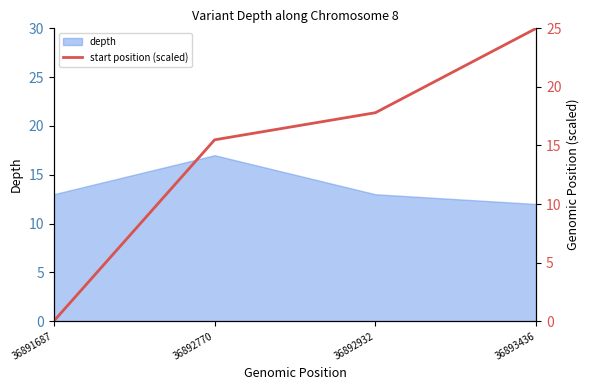

At which label does depth reach its peak?

36892770